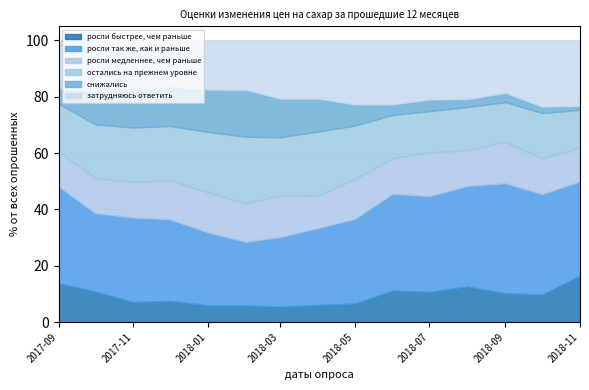

How many data points does each series have?

15